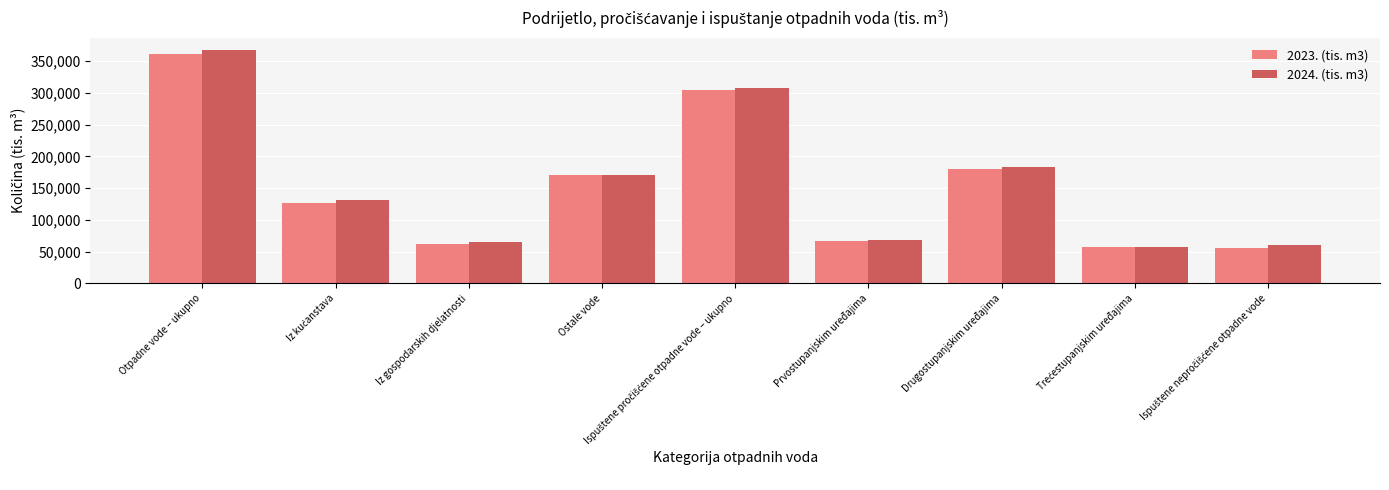

What is the sum of the 2023. (tis. m3) values at Prvostupanjskim uređajima and Drugostupanjskim uređajima?

246865